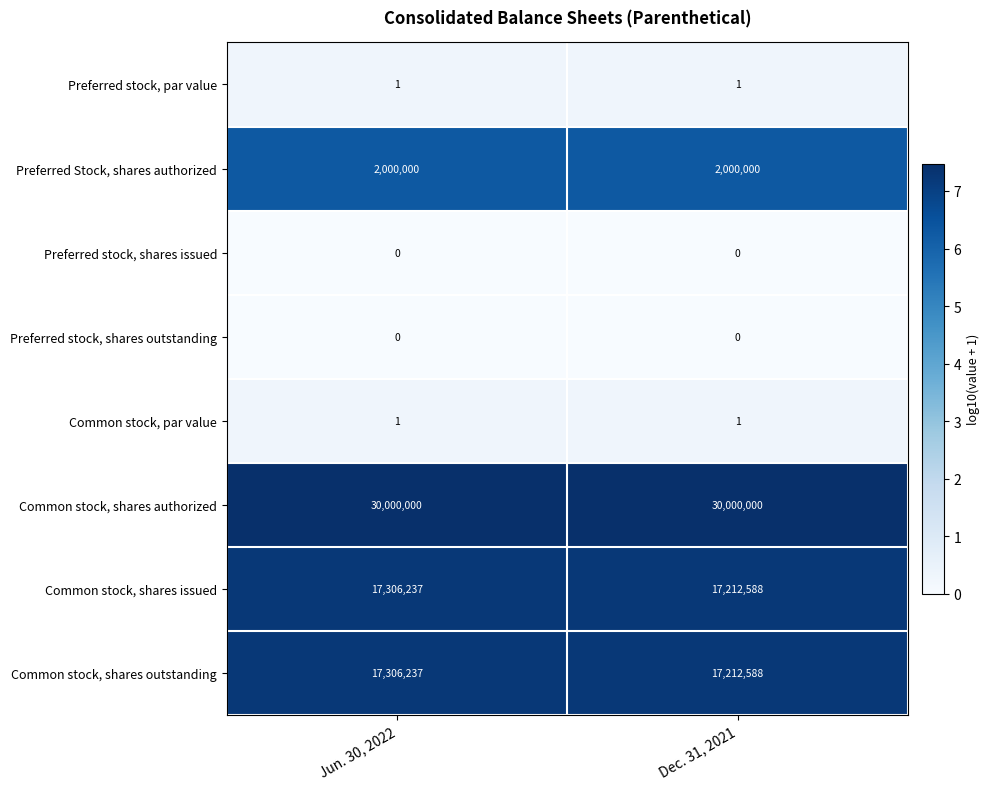

Read the Common stock, shares authorized value at Jun. 30, 2022.

30000000